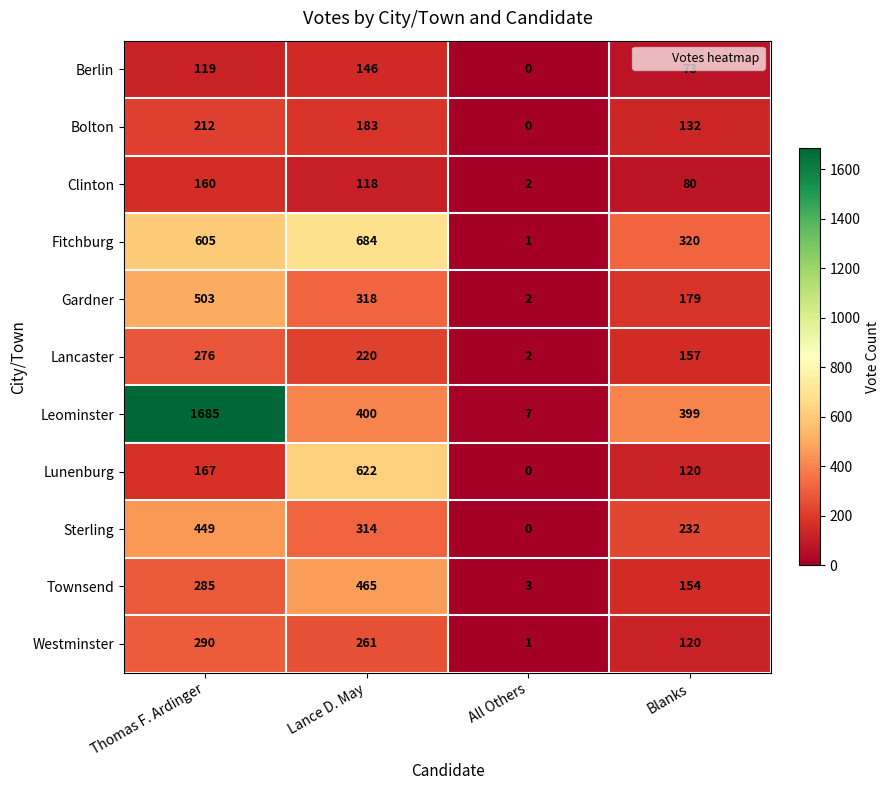

Where is Gardner nearest to the value 252?

Lance D. May